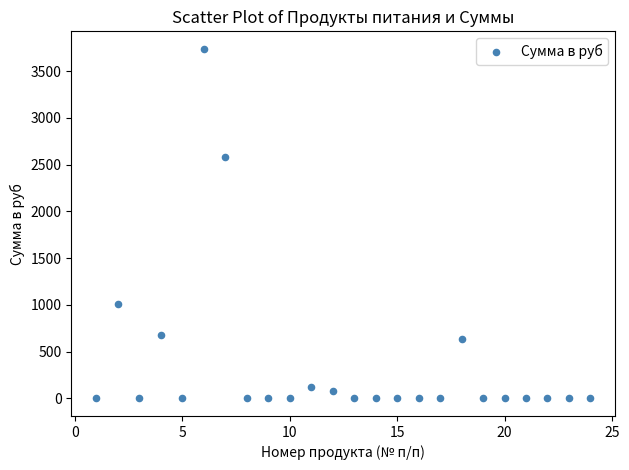

What is the range of Y values (max minus min)?

3739.3